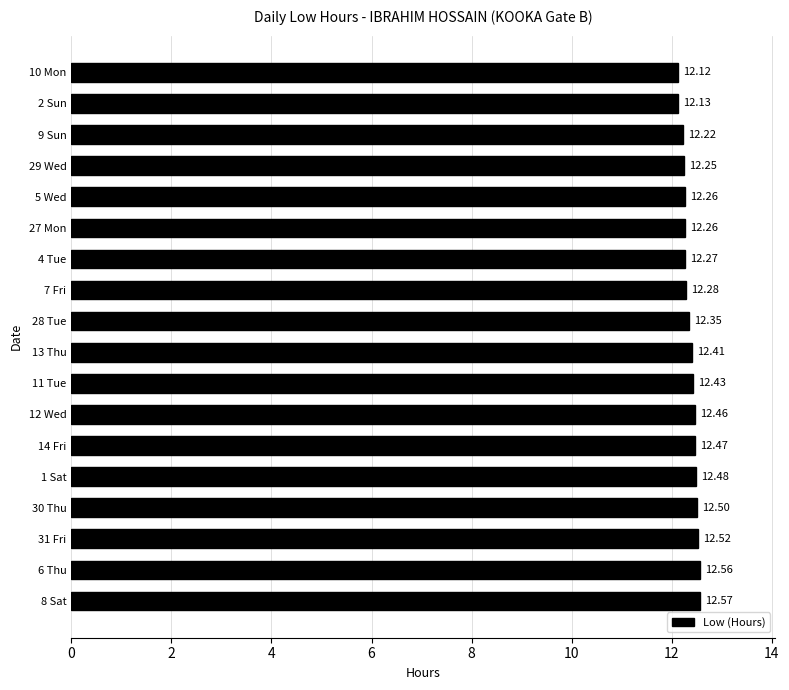

What is the minimum value shown in the chart?

12.1